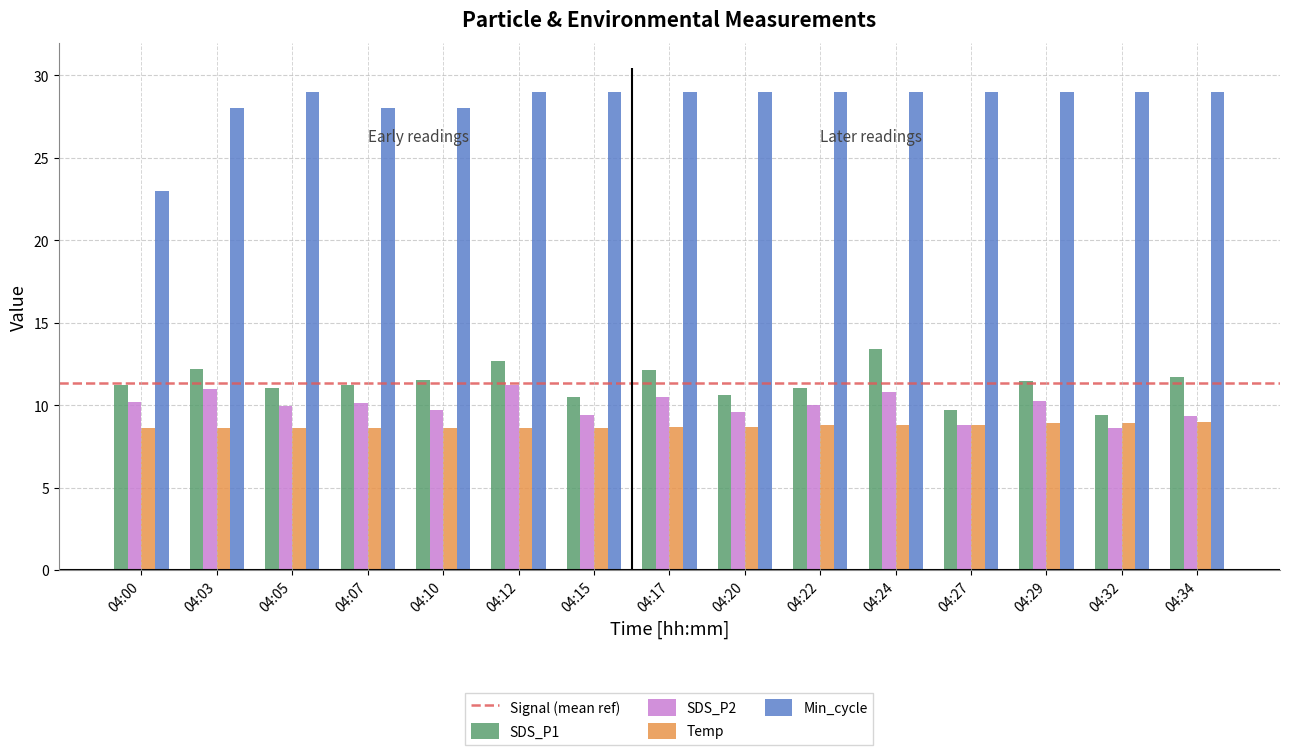

Is the value of Min_cycle at 04:20 greater than the value of Temp at 04:22?

Yes